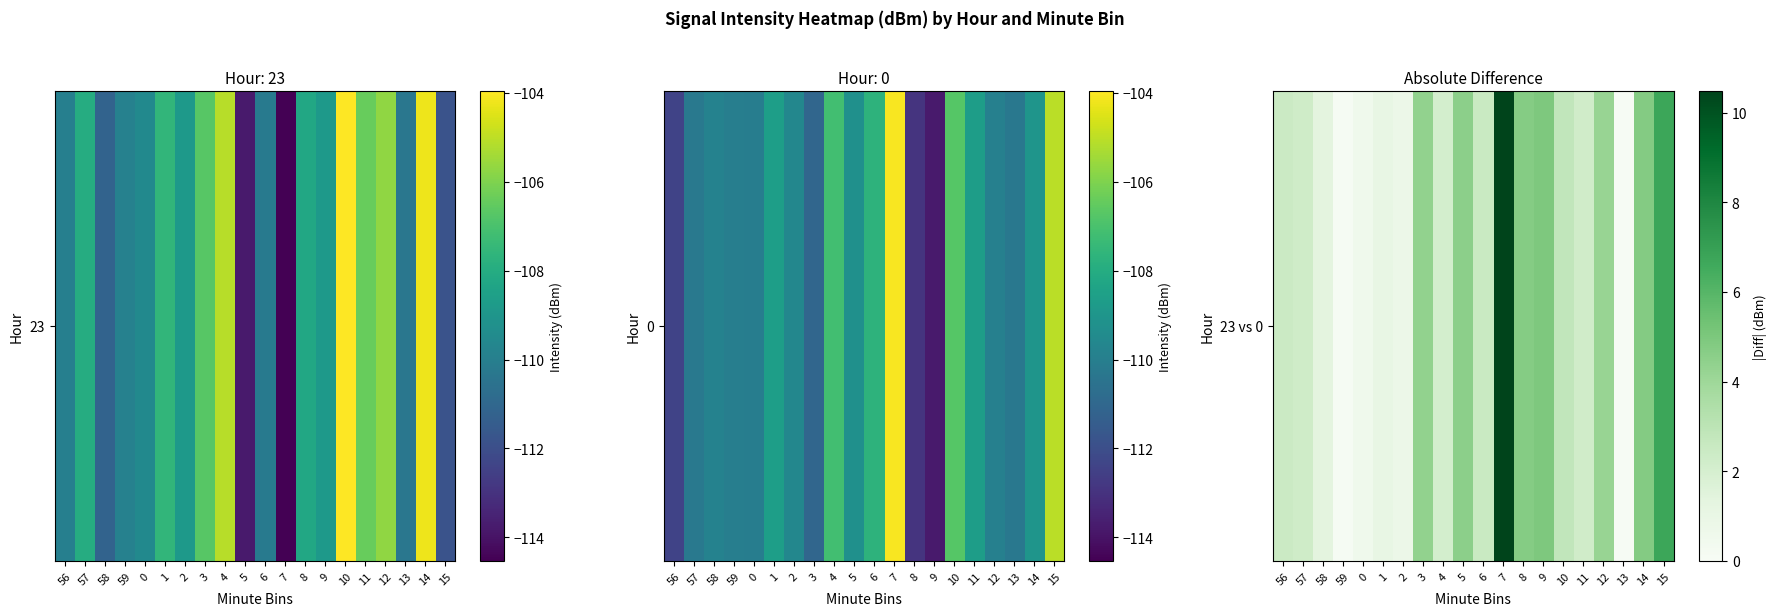

What is the smallest value displayed?

0.1